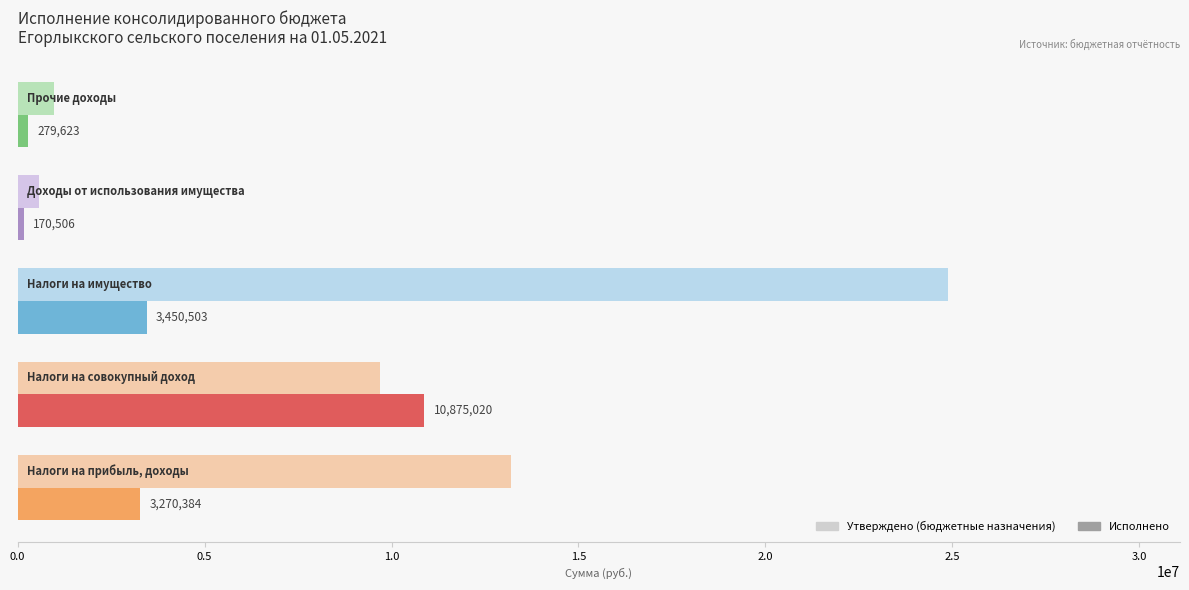

What is the difference between the second highest and minimum values in the Утверждено (бюджетные назначения) series?

12616200.0